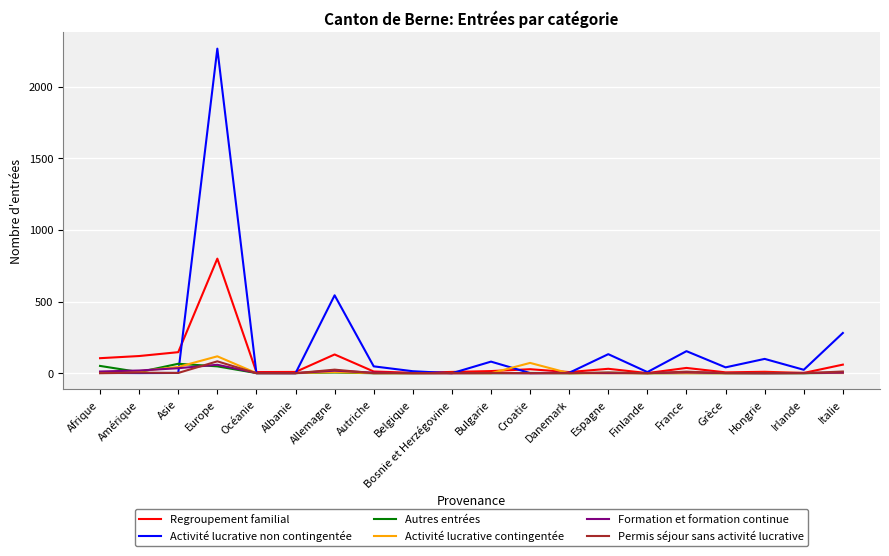

What is the difference between the second highest and second lowest values in the Autres entrées series?

51